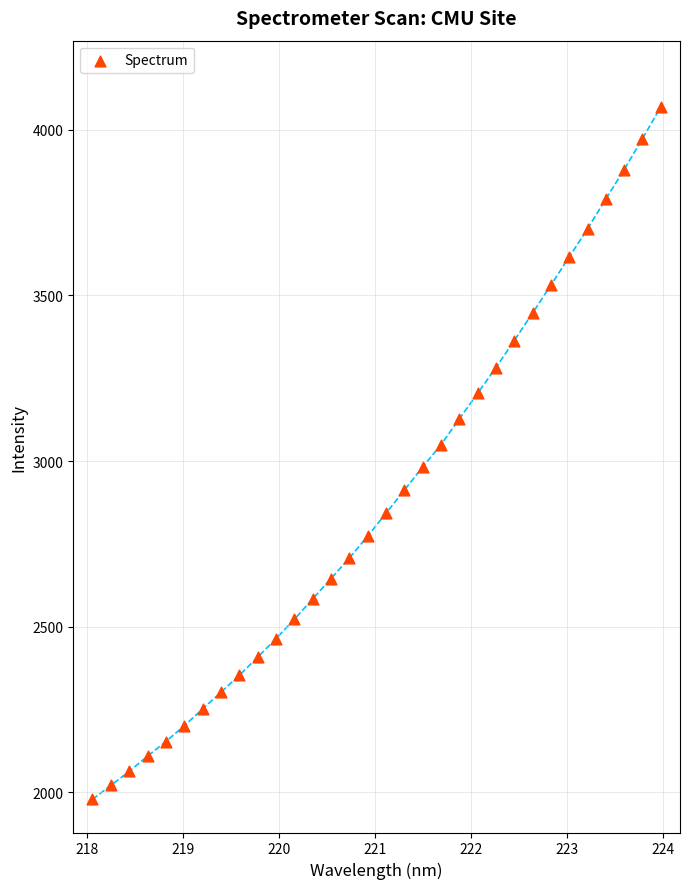

What is the range of Y values (max minus min)?

2091.4